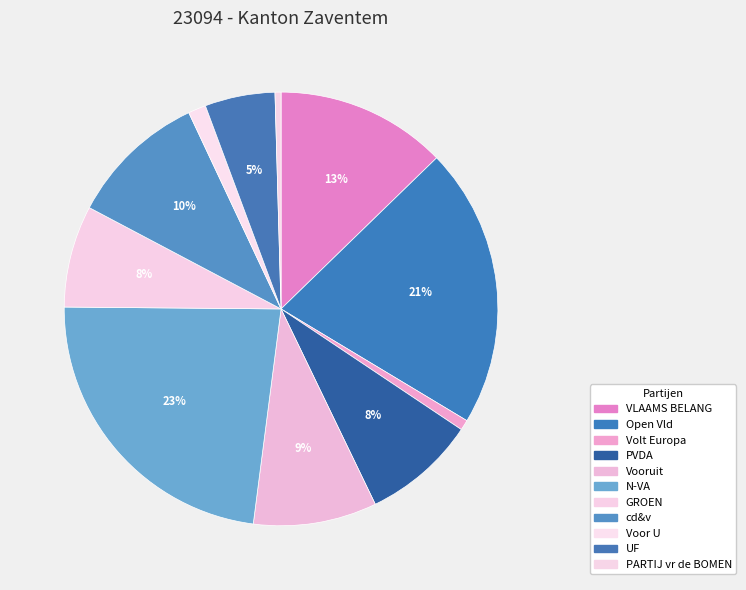

Which category has the smallest portion of the pie?

PARTIJ vr de BOMEN